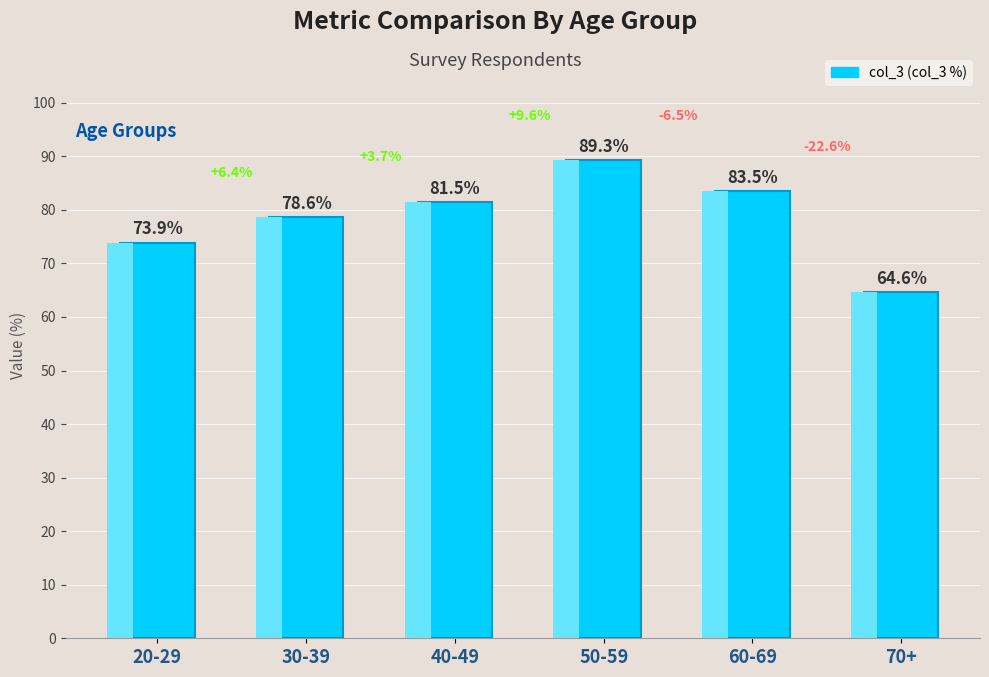

The value at 70+ is 14.4. True or false?

False